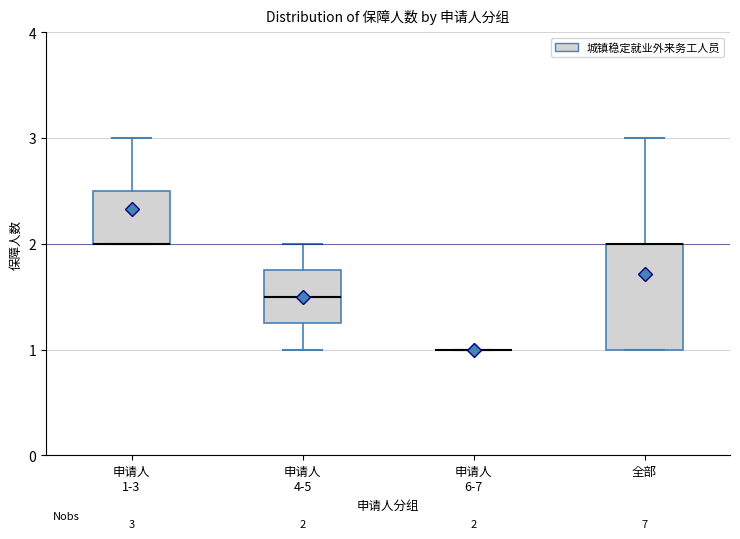

Which box is the tallest, from its lower edge to its upper edge?

全部